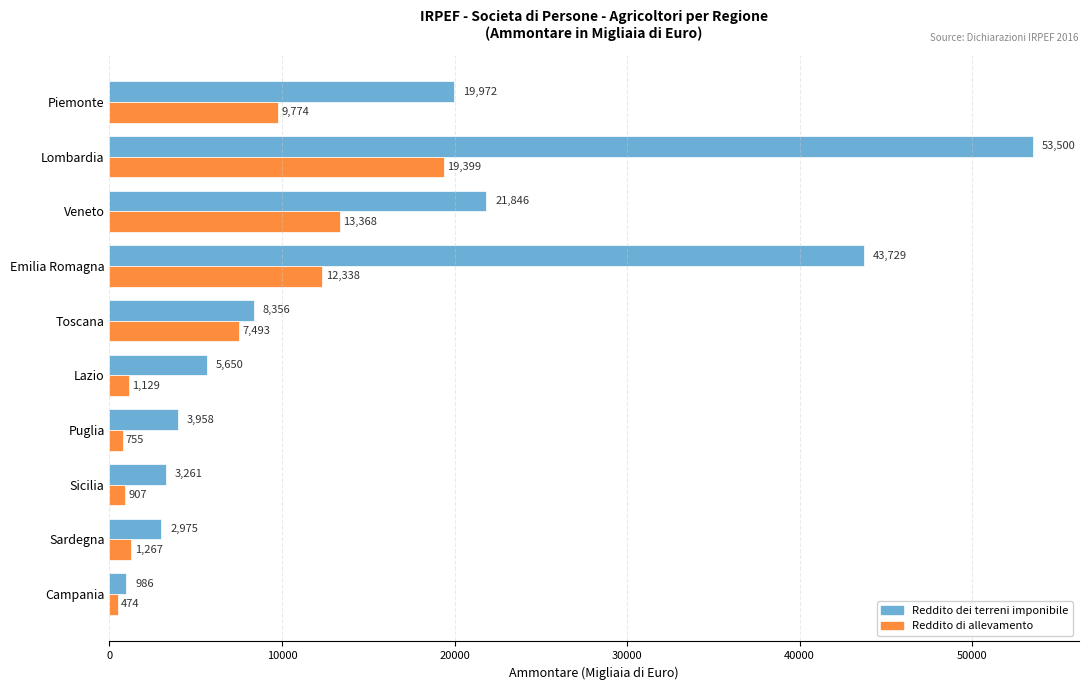

What is the minimum value for Reddito di allevamento?

474